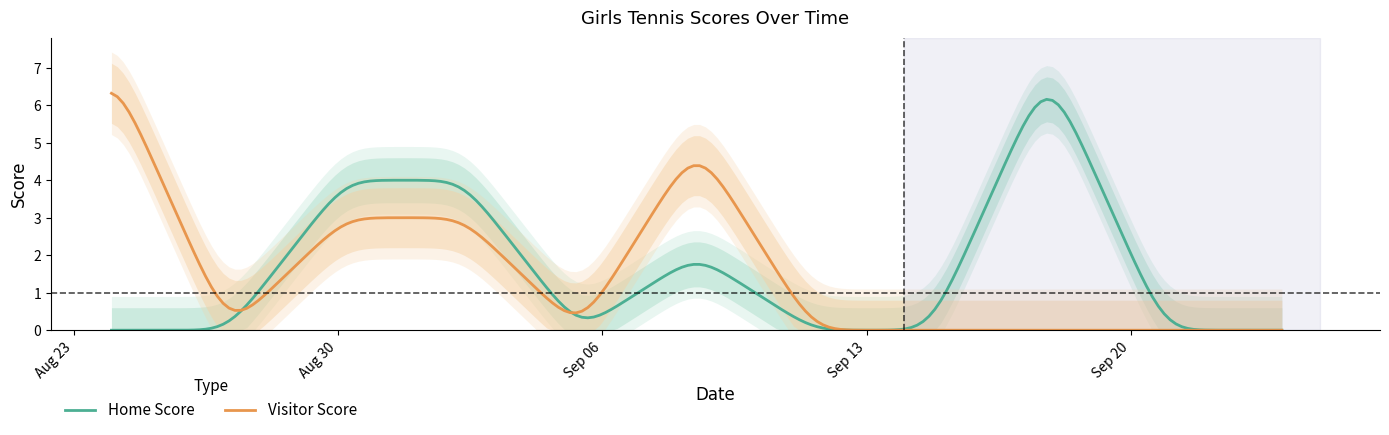

True or false: Visitor Score and Home Score cross at least once.

True